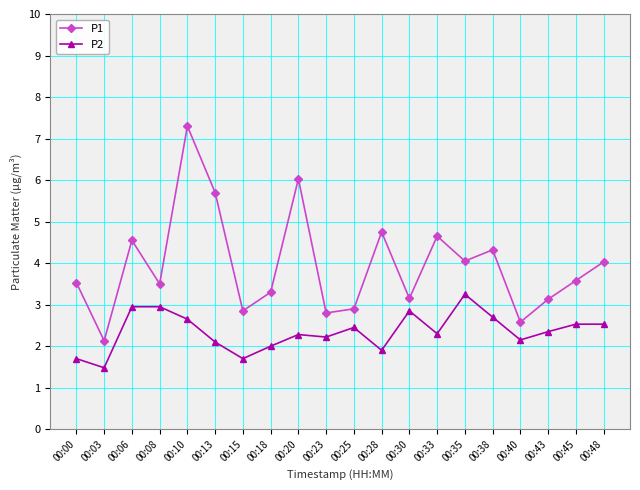

Is the value of P1 at 00:33 greater than the value of P2 at 00:10?

Yes